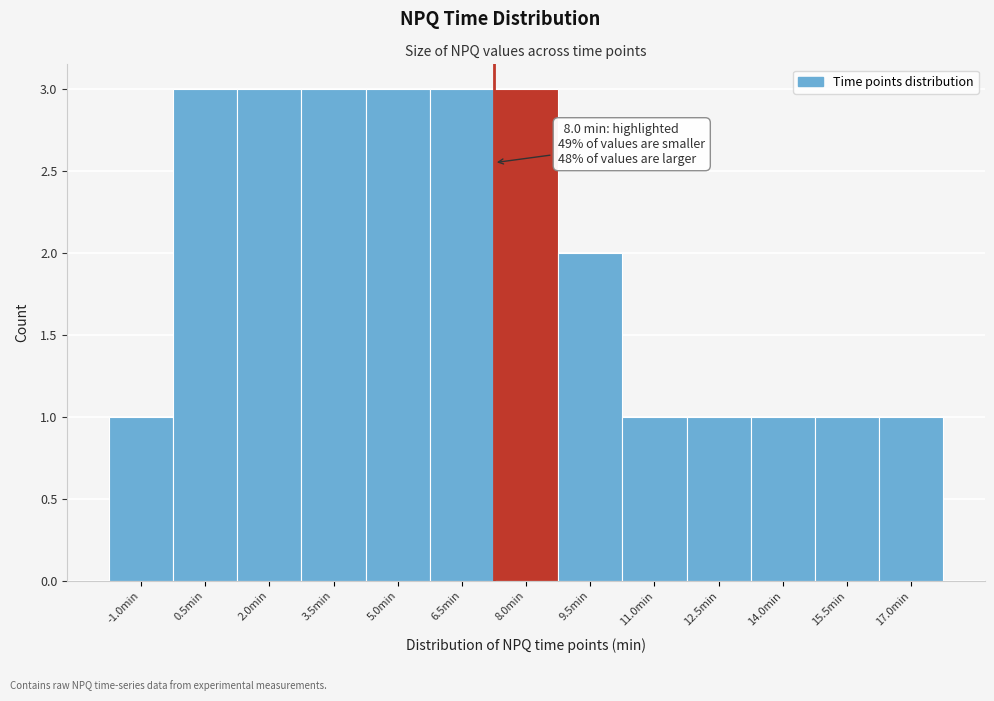

Reading right to left, transcribe all the data shown in this chart.

17.0min=1	15.5min=1	14.0min=1	12.5min=1	11.0min=1	9.5min=2	8.0min=3	6.5min=3	5.0min=3	3.5min=3	2.0min=3	0.5min=3	-1.0min=1